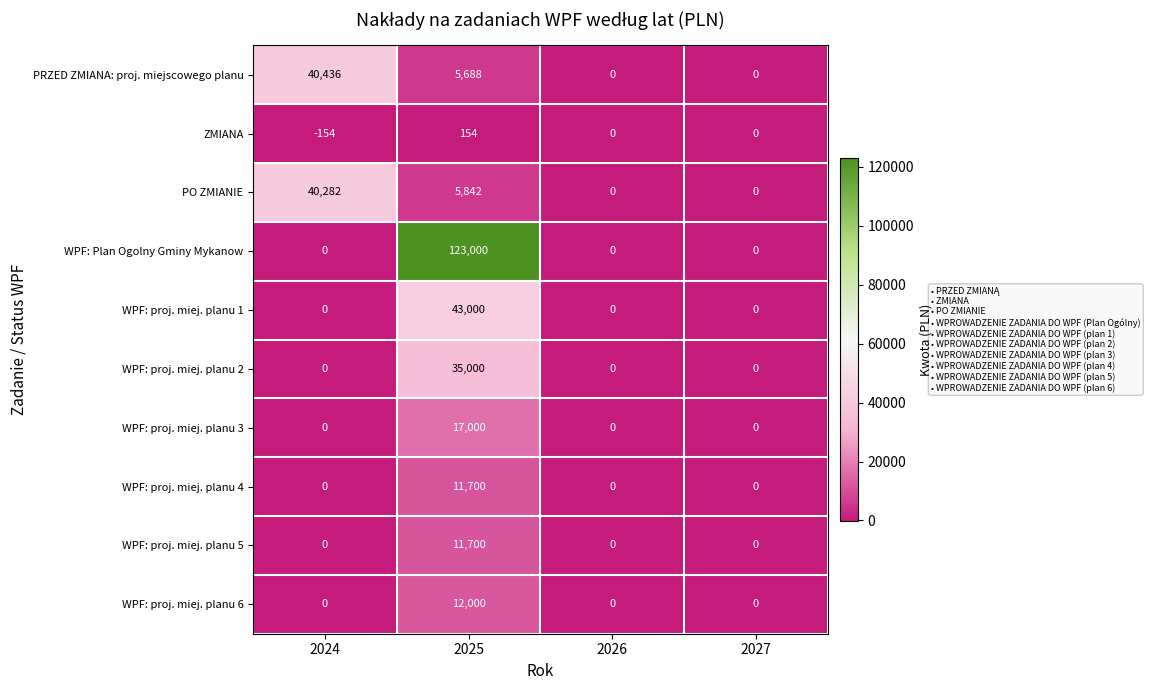

At which label is PO ZMIANIE closest to 20141?

2025